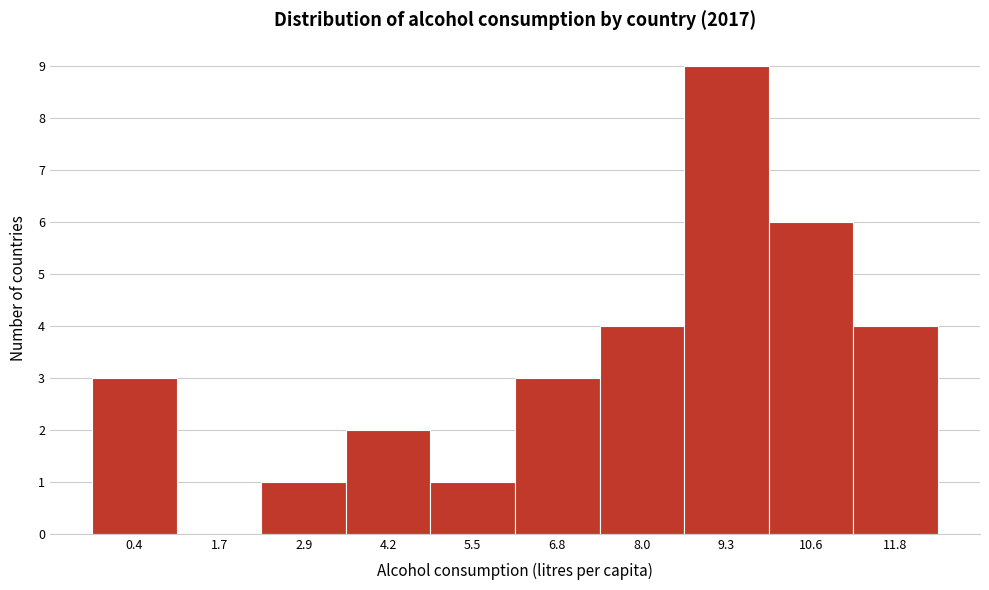

Reading left to right, what are all the values shown in this chart?

0.4=3	1.7=0	2.9=1	4.2=2	5.5=1	6.8=3	8.0=4	9.3=9	10.6=6	11.8=4